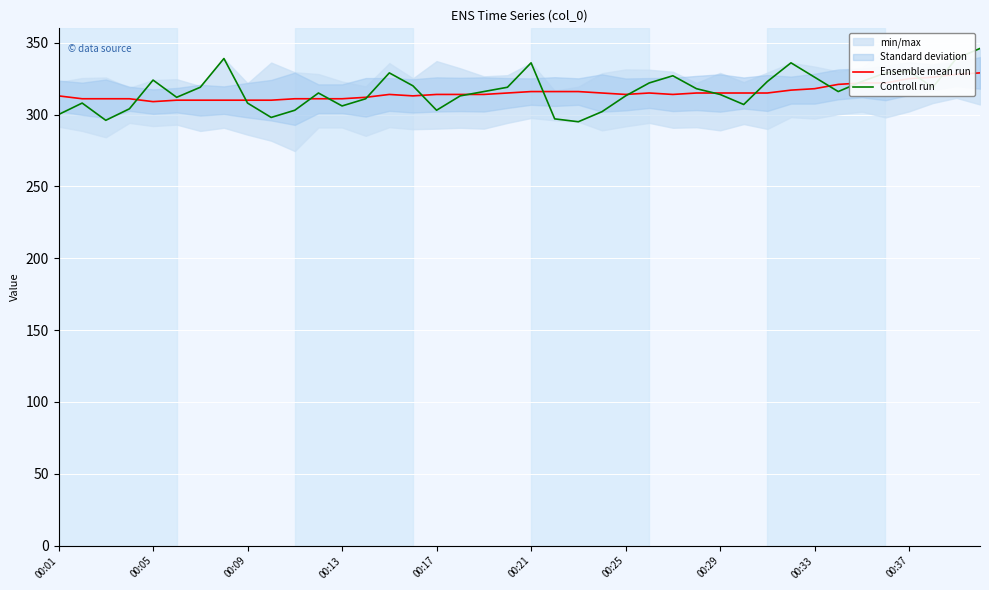

What is the lowest value of the Controll run series?

295